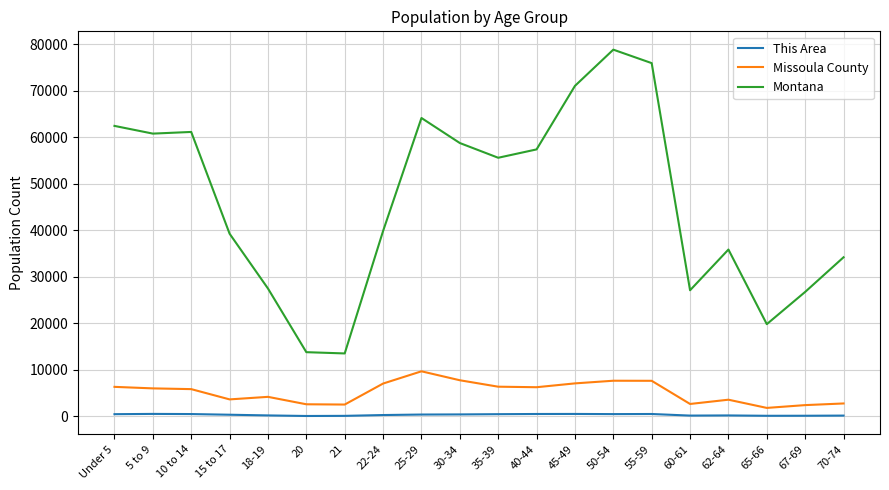

Is the value of Missoula County at 65-66 greater than the value of Montana at 35-39?

No